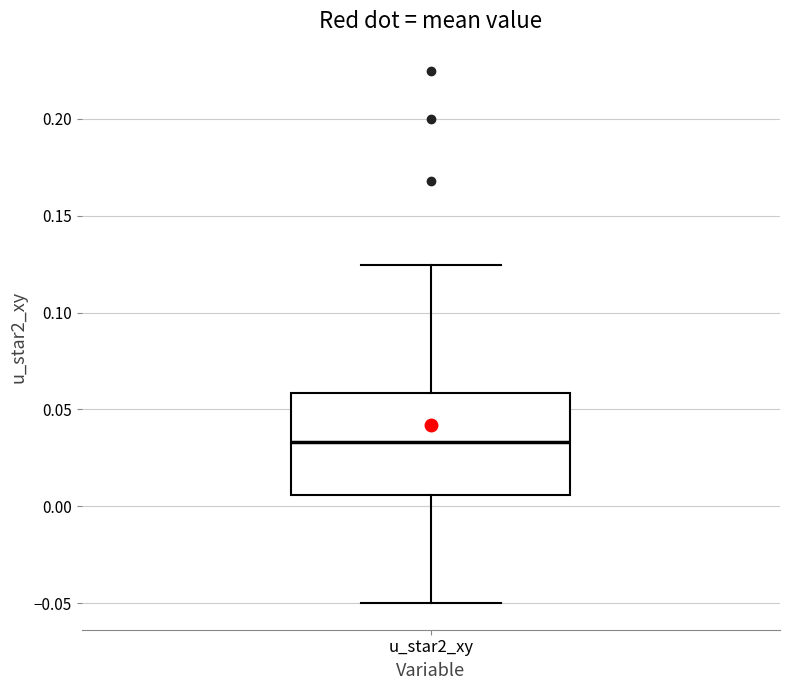

Read this box plot against the y-axis: the position of the median line, the range covered by the box, and the ends of both whiskers. The values are not printed on the chart, so give them approximately, as read against the axis.

median 0.035, box 0.005 to 0.060, whiskers -0.050 to 0.125